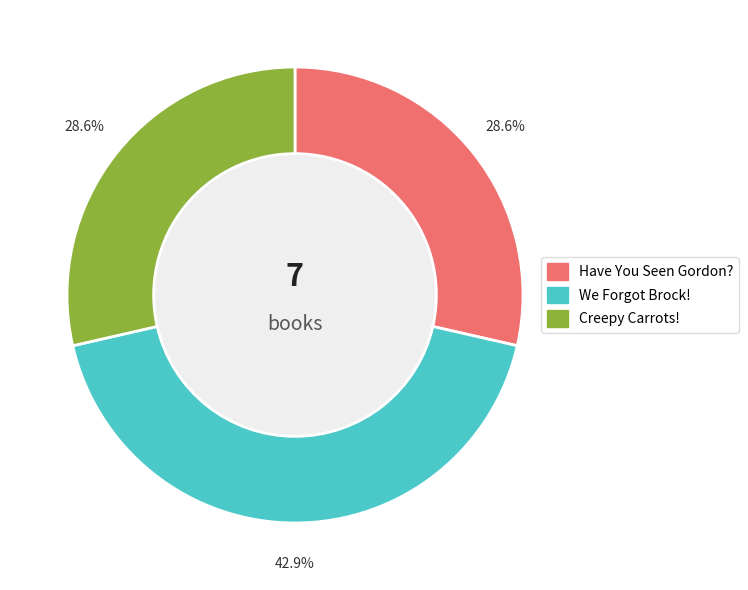

How many segments does this pie chart have?

3